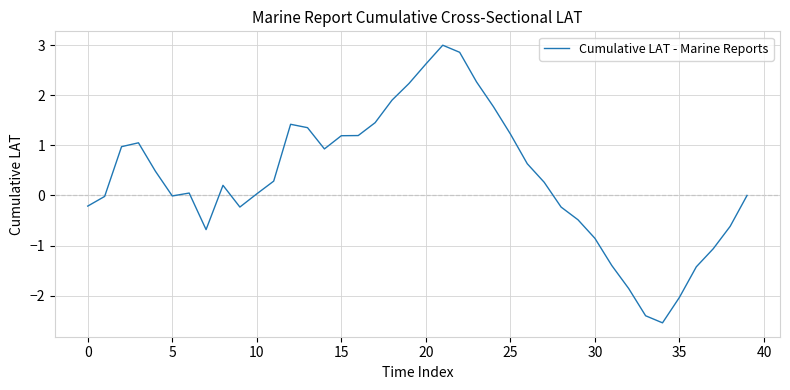

What is the minimum value shown in the chart?

-2.5